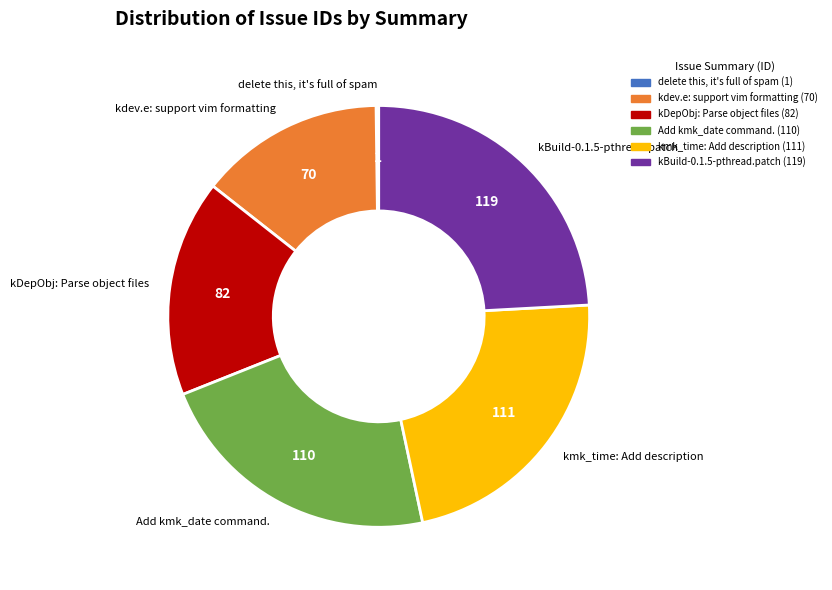

Does kBuild-0.1.5-pthread.patch account for over 50% of the chart?

No